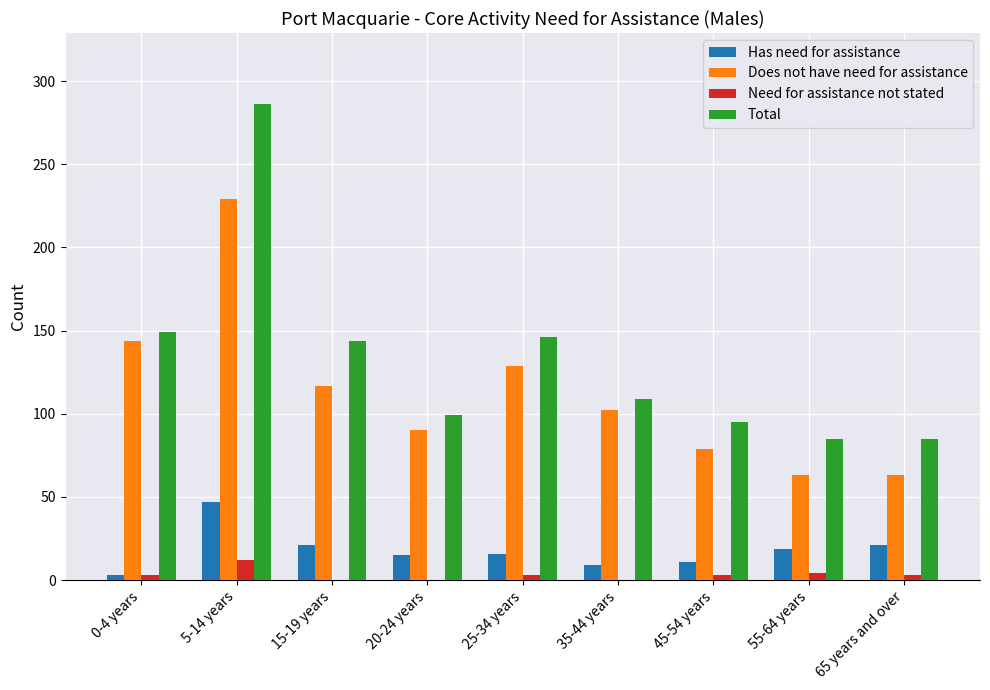

What is the spread (max minus min) of values at 55-64 years?

81